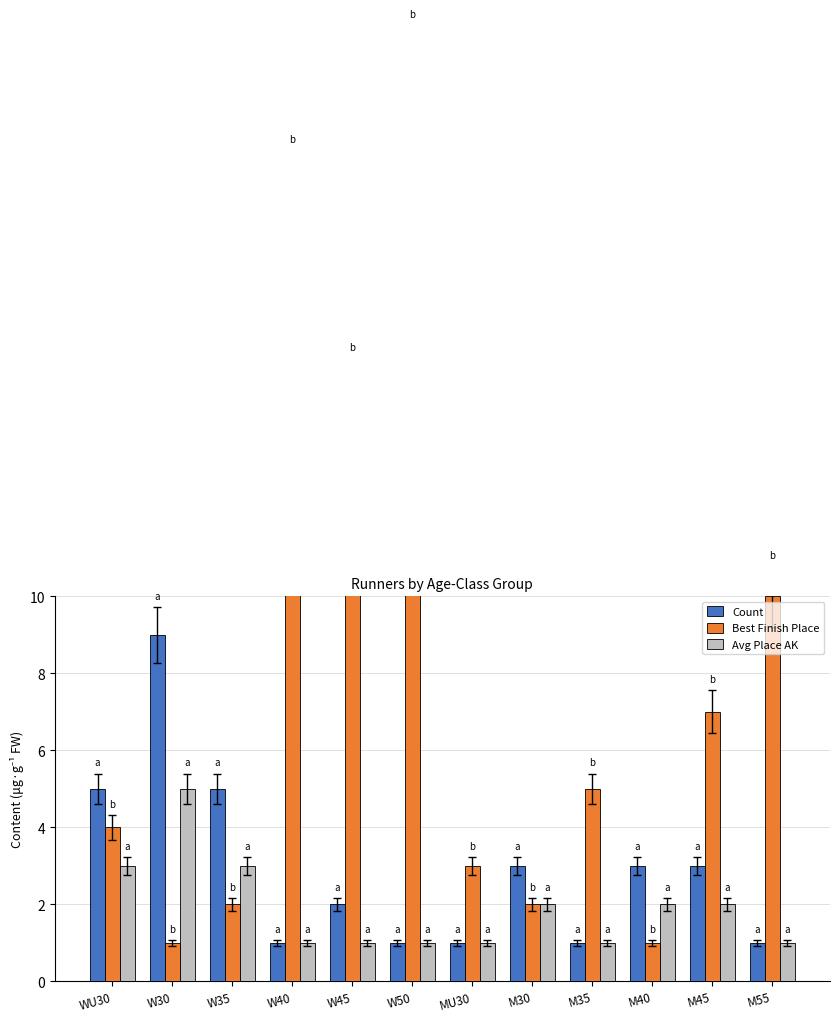

How many bars are there in total?

36